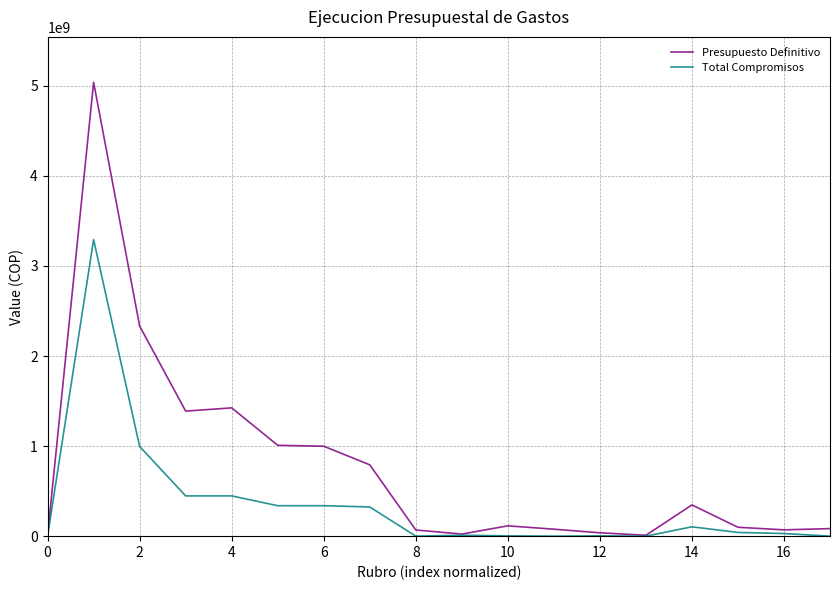

At how many categories does at least one series exceed 4882211551?

1